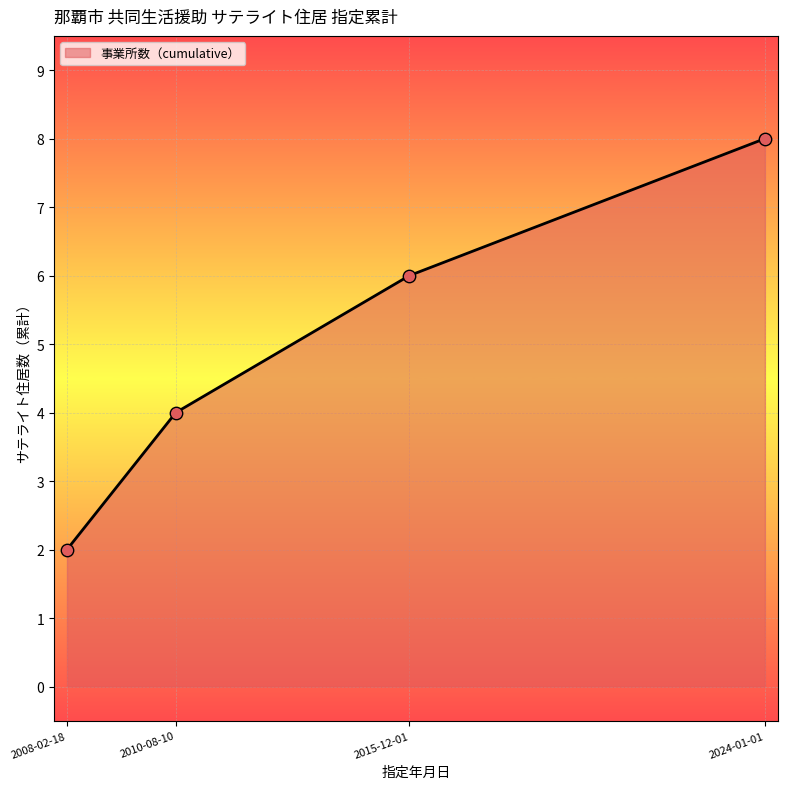

What is the change in value from 2008-02-18 to 2010-08-10?

+2